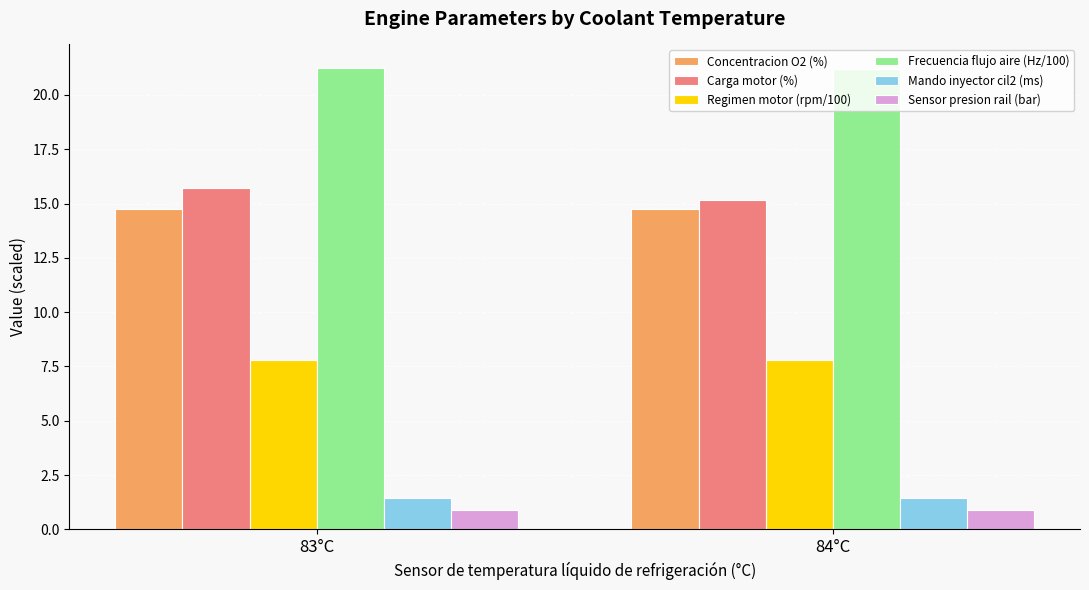

What is the label of the 1st bar from the left?

83°C